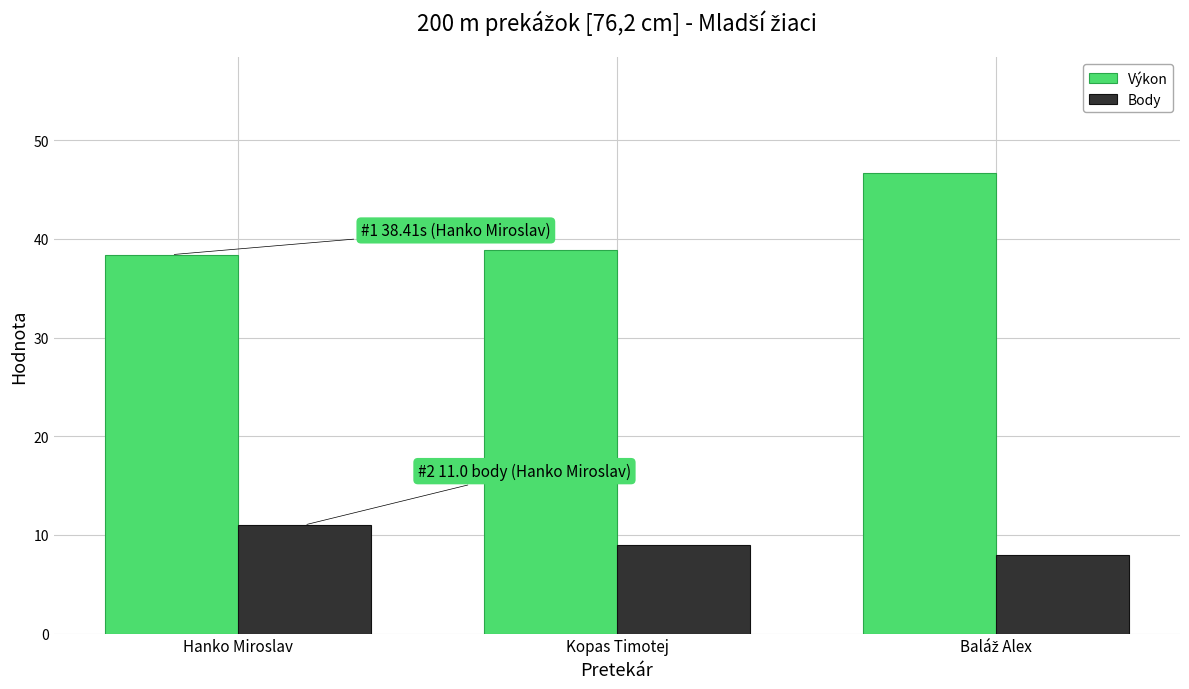

Reading left to right, extract all data points from this chart.

Výkon: 38.4	38.9	46.7
Body: 11.0	9.0	8.0